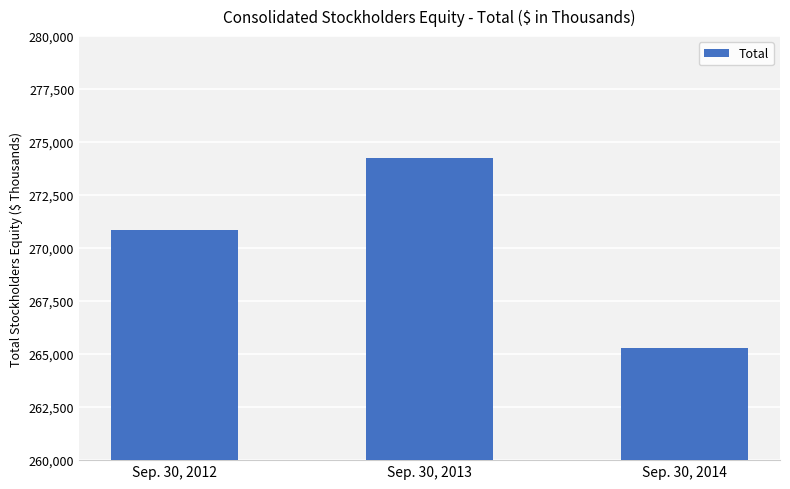

Which category has the highest value across all series?

Sep. 30, 2013